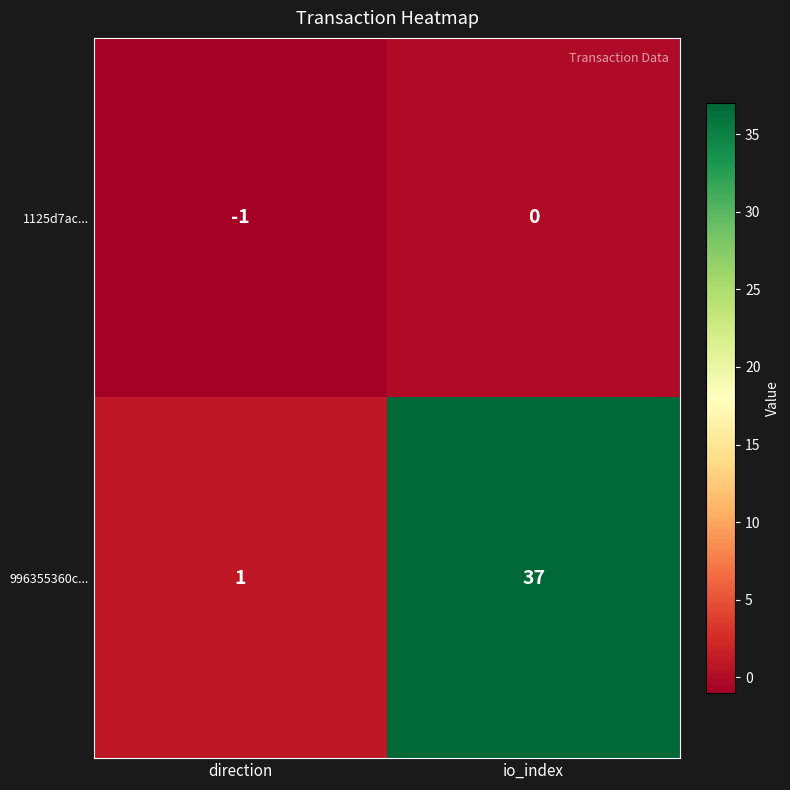

At which category is the sum across all series the highest?

io_index